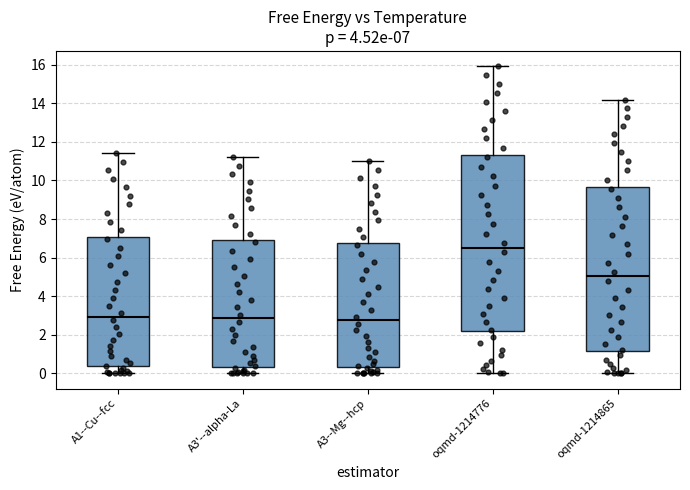

Which box is the tallest, from its lower edge to its upper edge?

oqmd-1214776